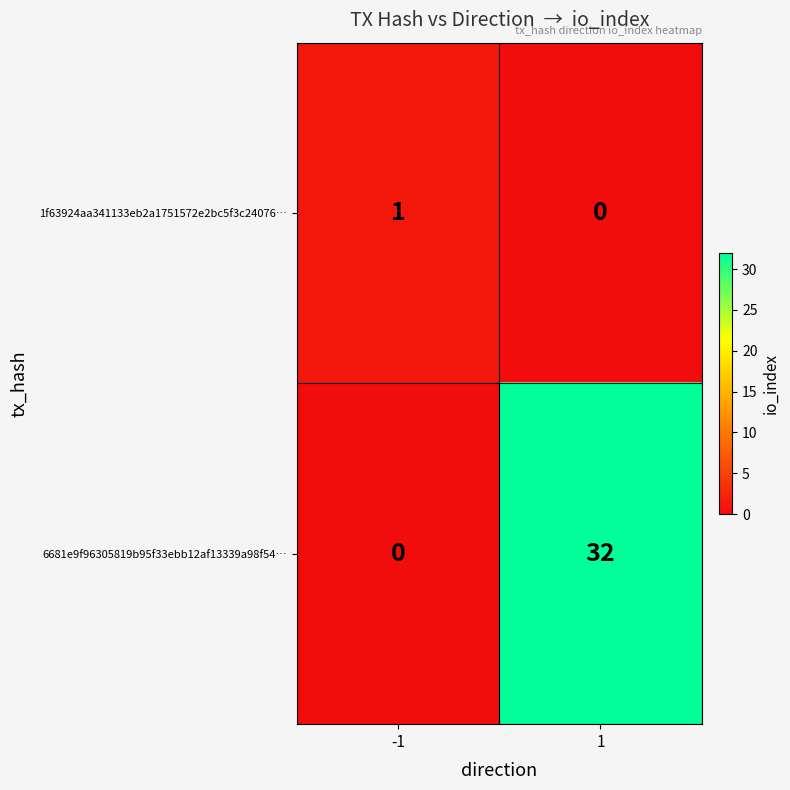

What is the sum of the 6681e9f96305819b95f33ebb12af13339a98f54… values at 1 and -1?

32